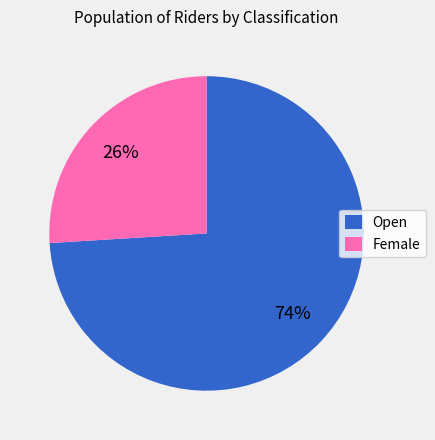

Combined, do Female and Open account for over 50%?

Yes